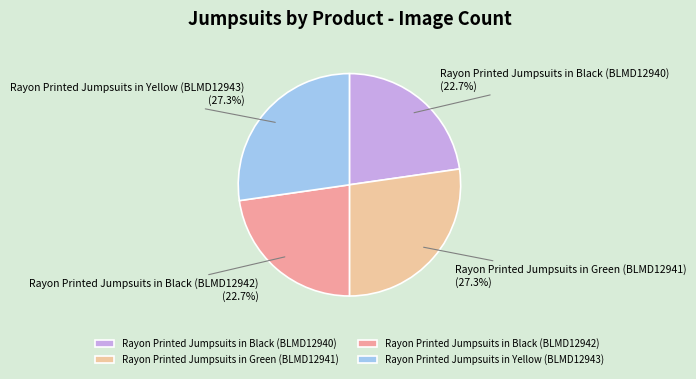

The Rayon Printed Jumpsuits in Yellow (BLMD12943) slice represents 27% of the pie. True or false?

True